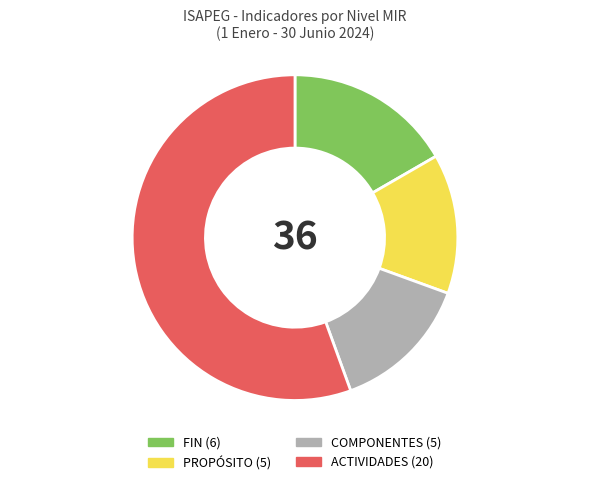

What is the ratio of the value at PROPÓSITO to the value at COMPONENTES?

1.0